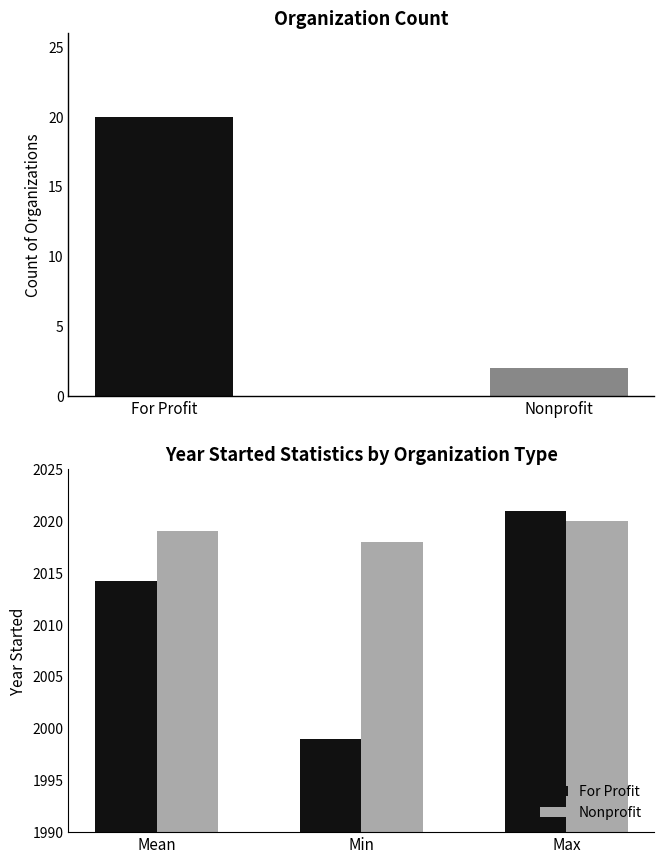

What position from the left is Min?

2